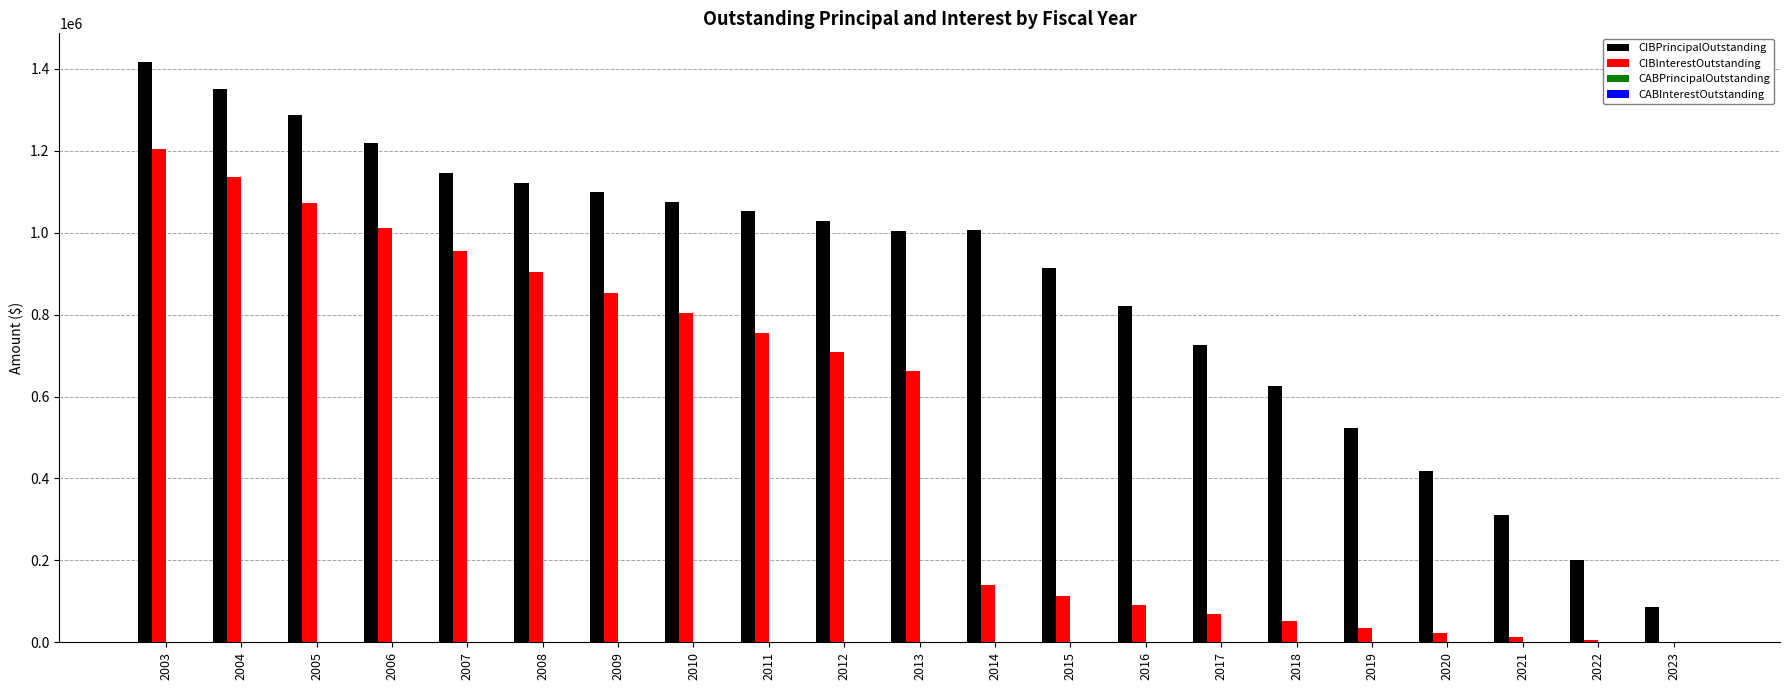

What is the sum of all CIBInterestOutstanding values?

10607663.2